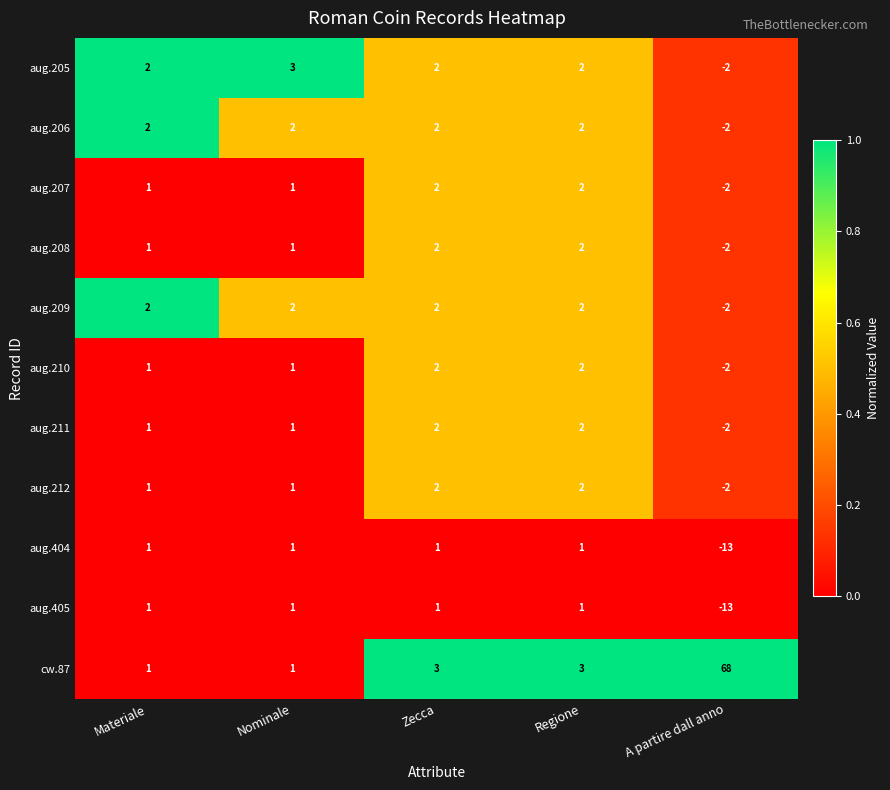

The aug.212 series shows 2 at Regione. True or false?

True